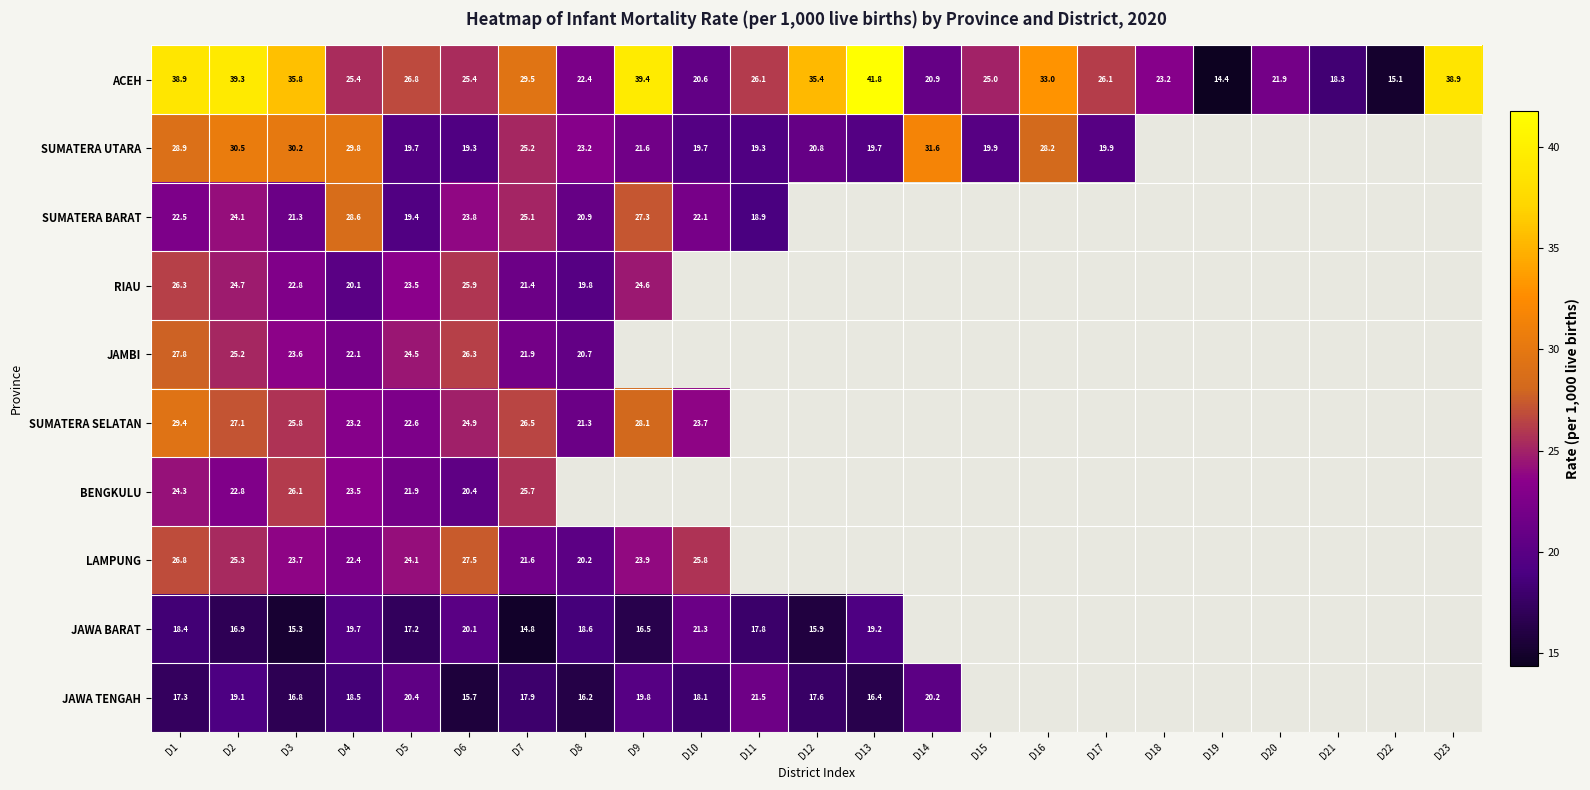

Which label corresponds to the smallest value in the chart?

D19